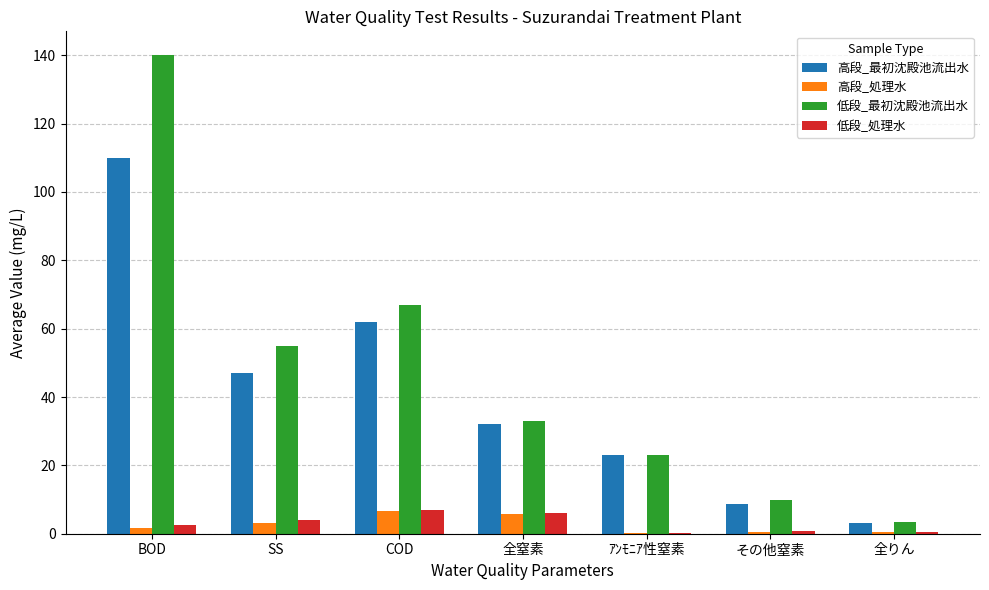

Between COD and ｱﾝﾓﾆｱ性窒素, which series saw the biggest shift?

低段_最初沈殿池流出水